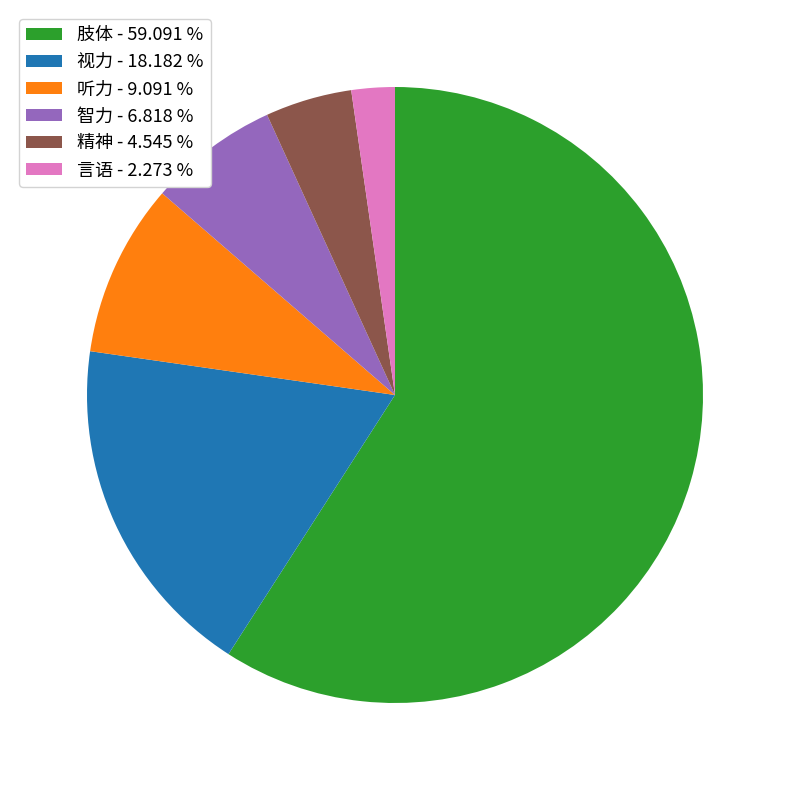

Does 视力 - 18.182 % account for over 50% of the chart?

No